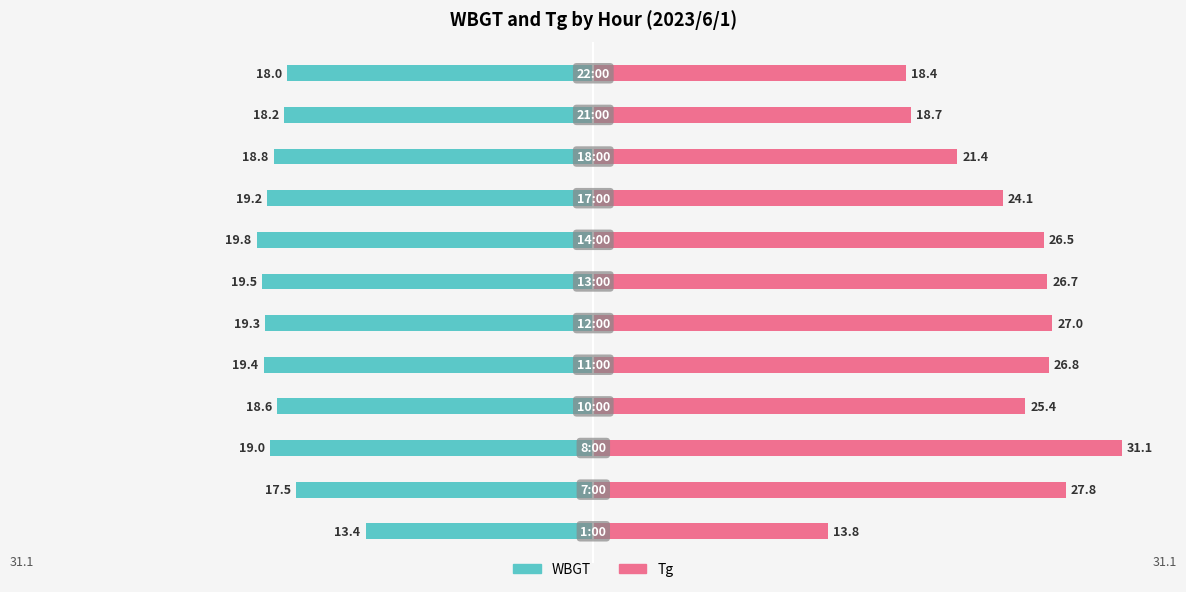

True or false: Tg has a value of 46.8 at −20.

False